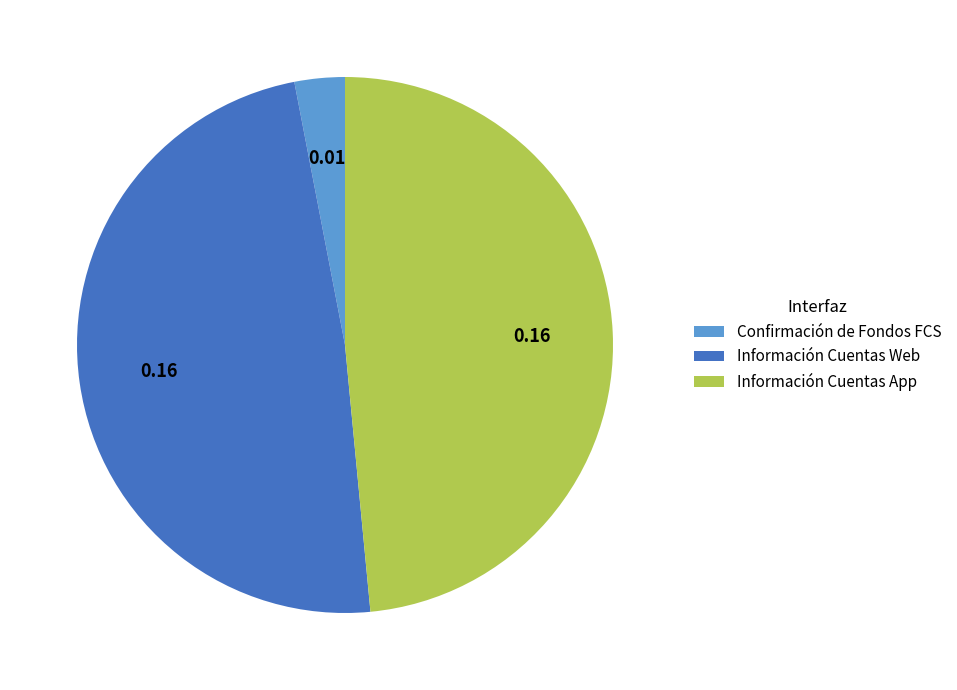

Do Información Cuentas Web and Información Cuentas App together represent more than half of the pie?

Yes